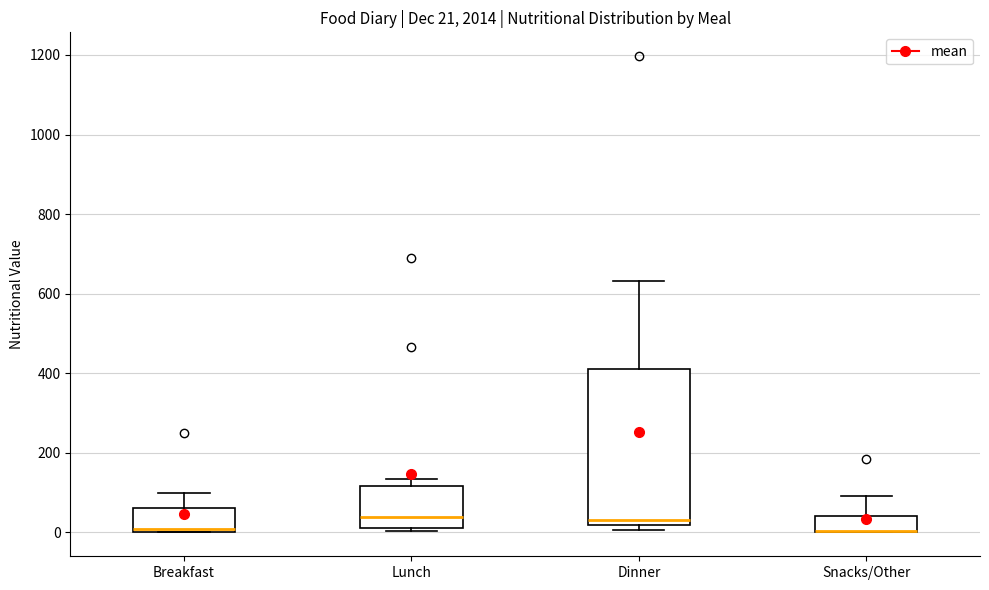

Which box is the tallest, from its lower edge to its upper edge?

Dinner